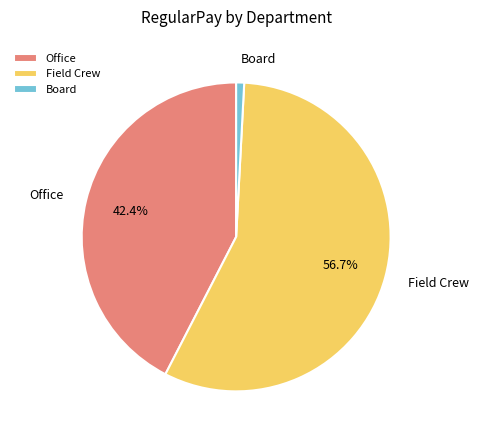

Is the sum of Office and Field Crew greater than half?

Yes